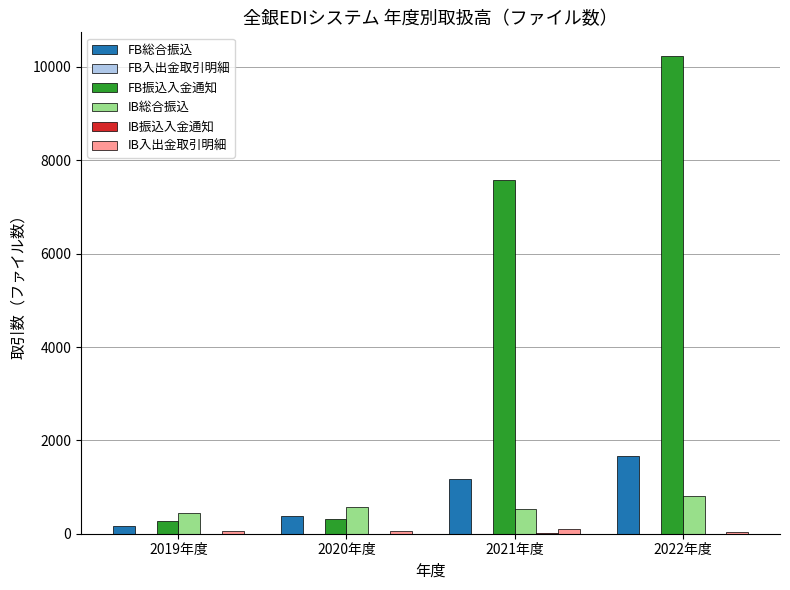

At which label is FB振込入金通知 closest to 5256?

2021年度